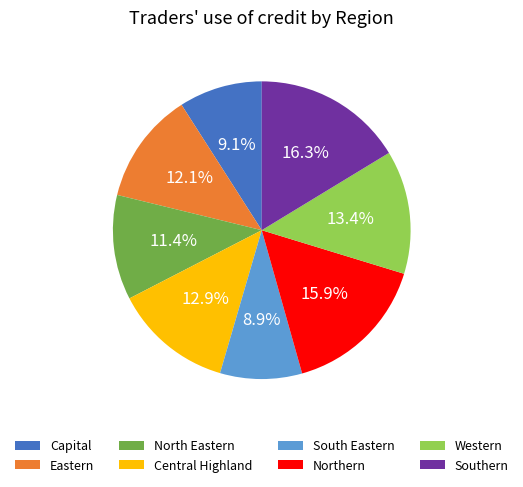

What percentage is NOT represented by Capital?

90.9%